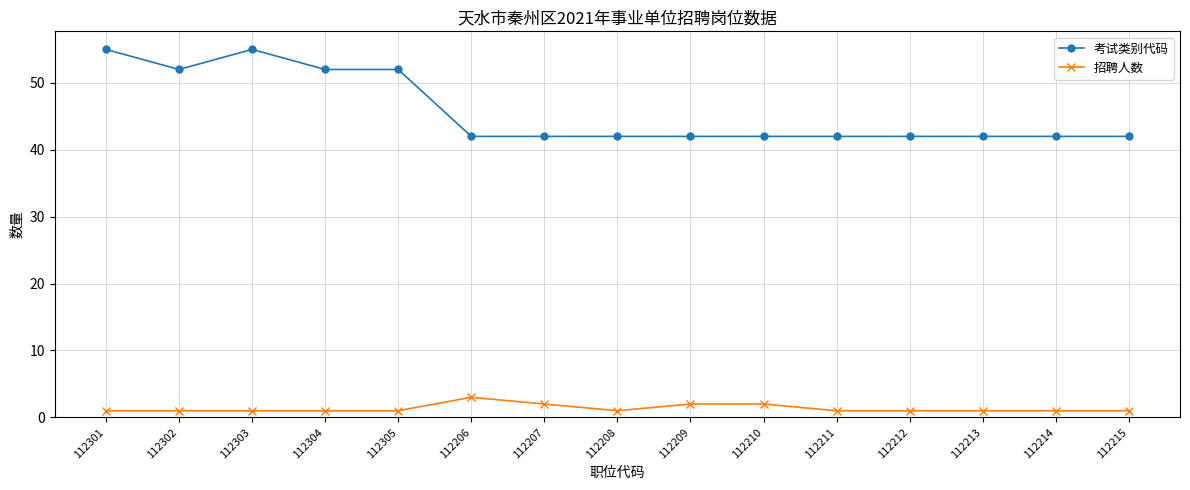

What is the minimum value for 考试类别代码?

42